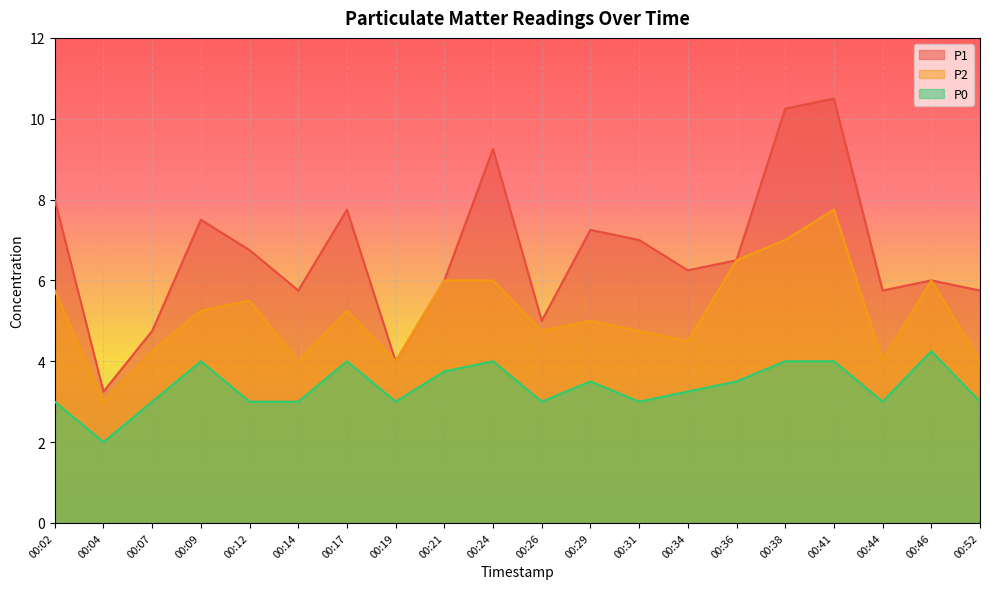

What is the sum of the P1 values at 00:21 and 00:36?

12.5